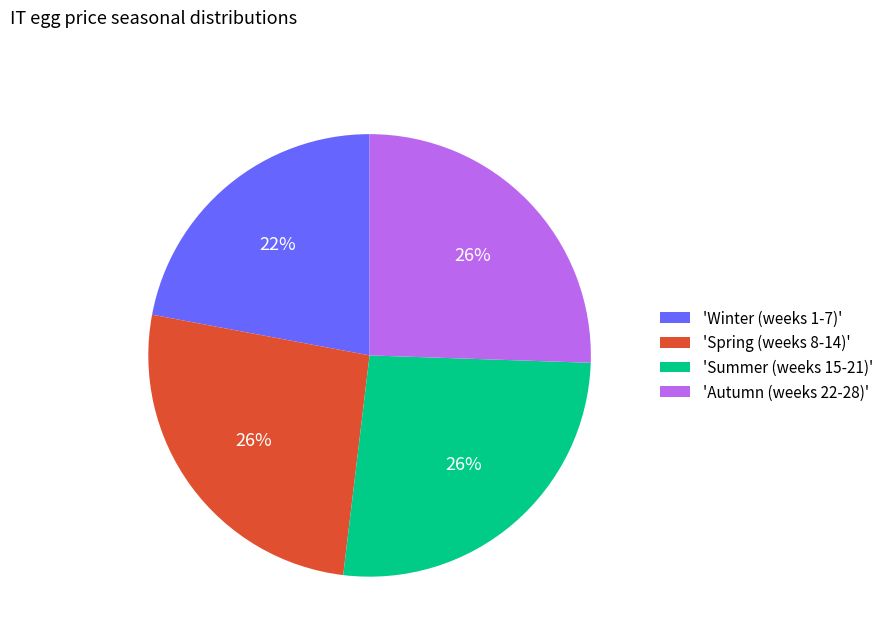

To the nearest percent, what is the combined percentage of 'Winter (weeks 1-7)' and 'Spring (weeks 8-14)'?

48%